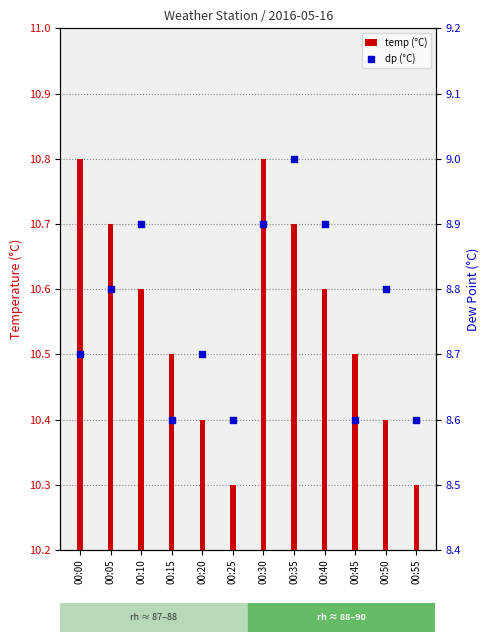

Which series has the largest Y range (max minus min)?

temp (°C)